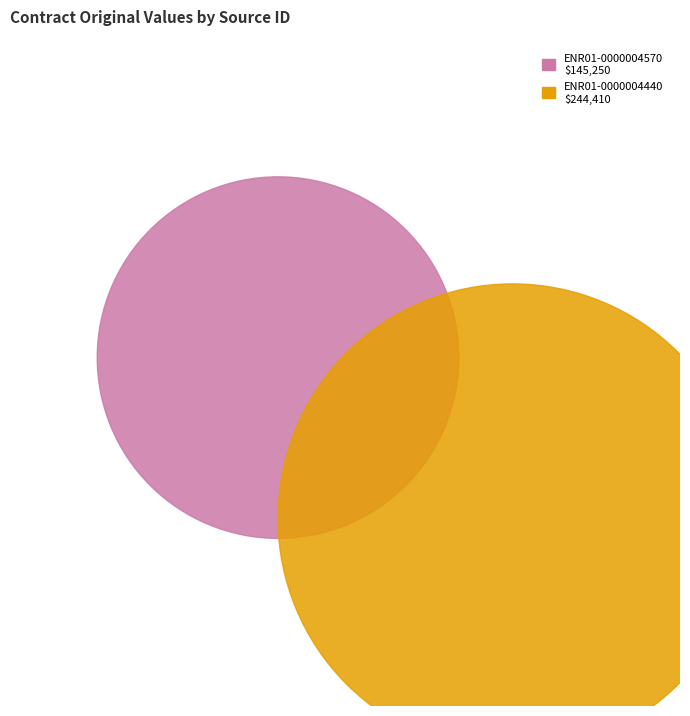

What portion of the pie excludes ENR01-0000004440?

37.3%